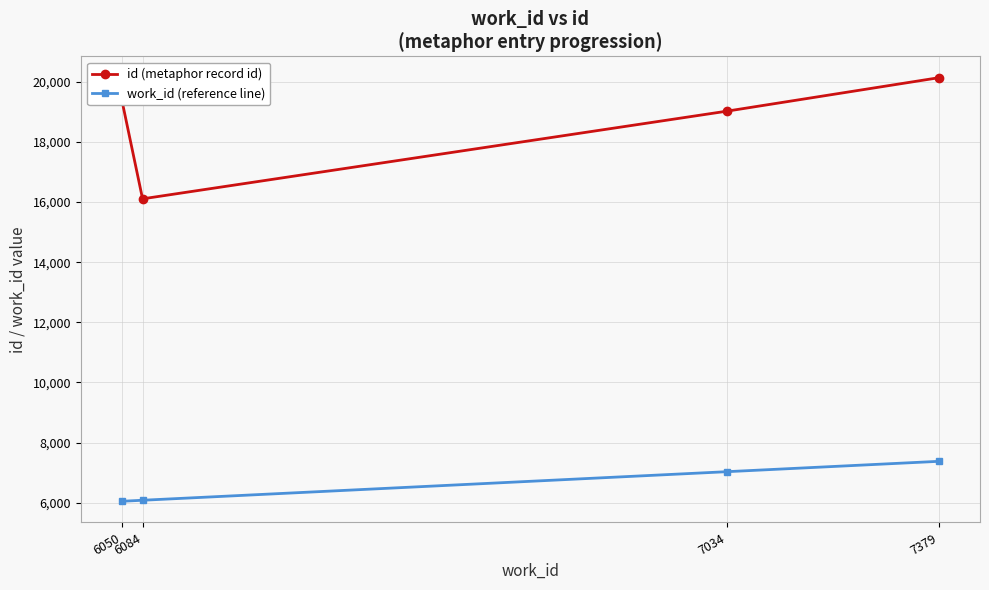

What are all the series names shown in the legend?

id (metaphor record id), work_id (reference line)